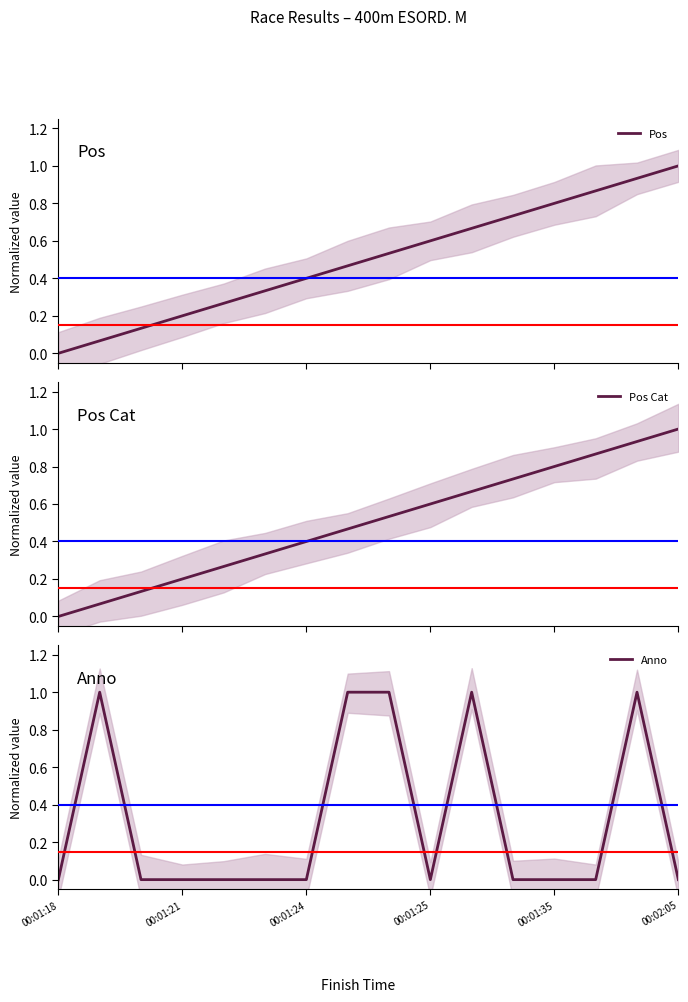

What is the average value of the Pos Cat series?

0.5